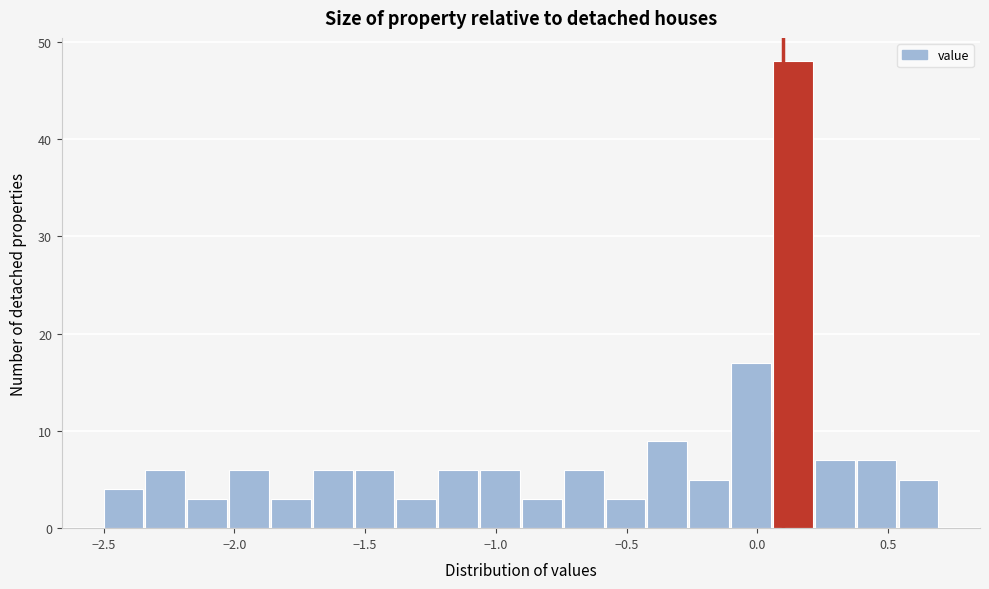

Read against the x-axis, roughly where is the centre of the tallest bar?

0.15